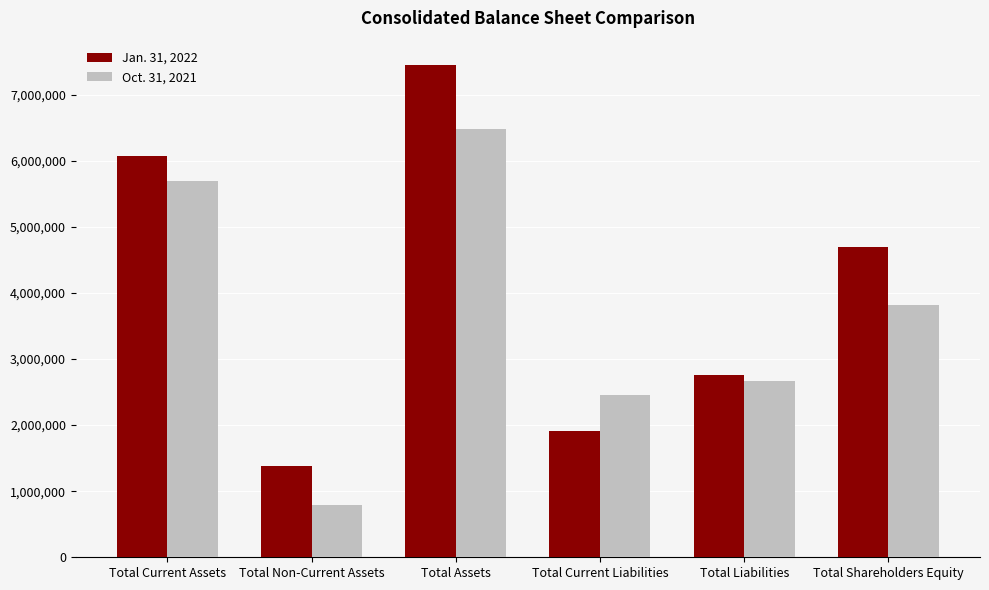

True or false: Oct. 31, 2021 has a value of 6486330 at Total Assets.

True